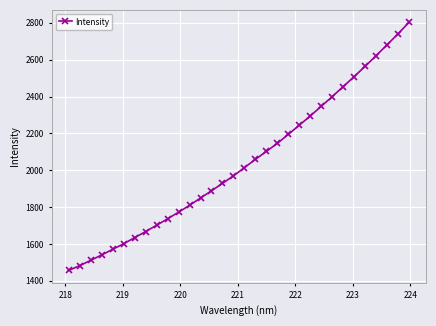

What is the difference between the maximum and minimum values?

1346.9